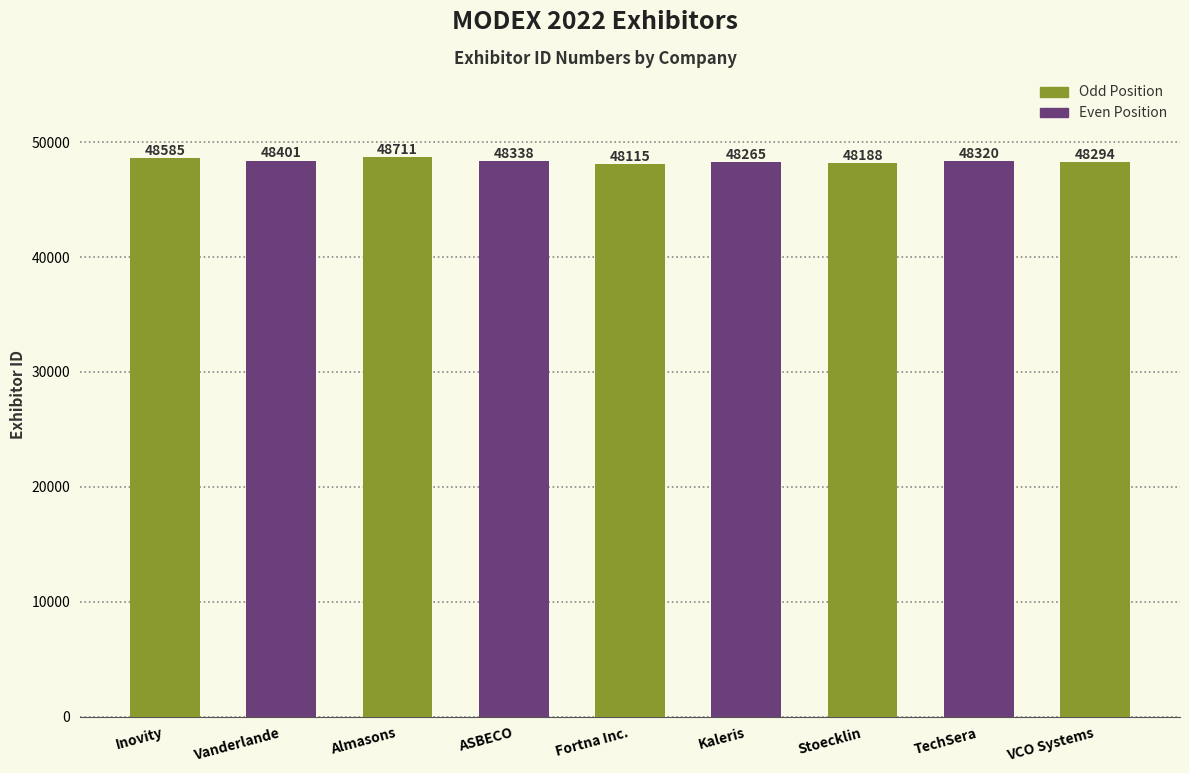

Which category has the highest value across all series?

Almasons